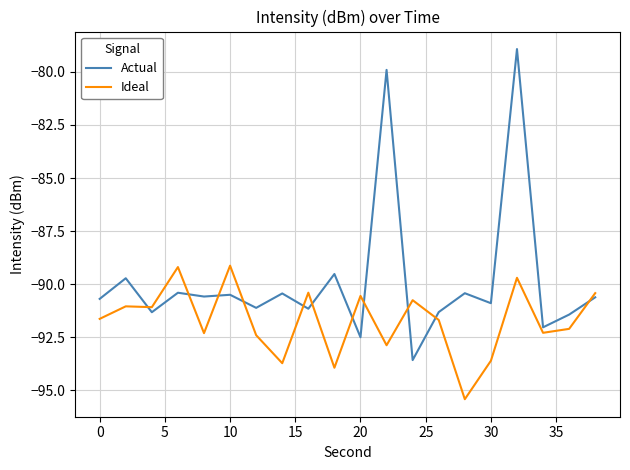

How many times do Ideal and Actual cross each other?

11